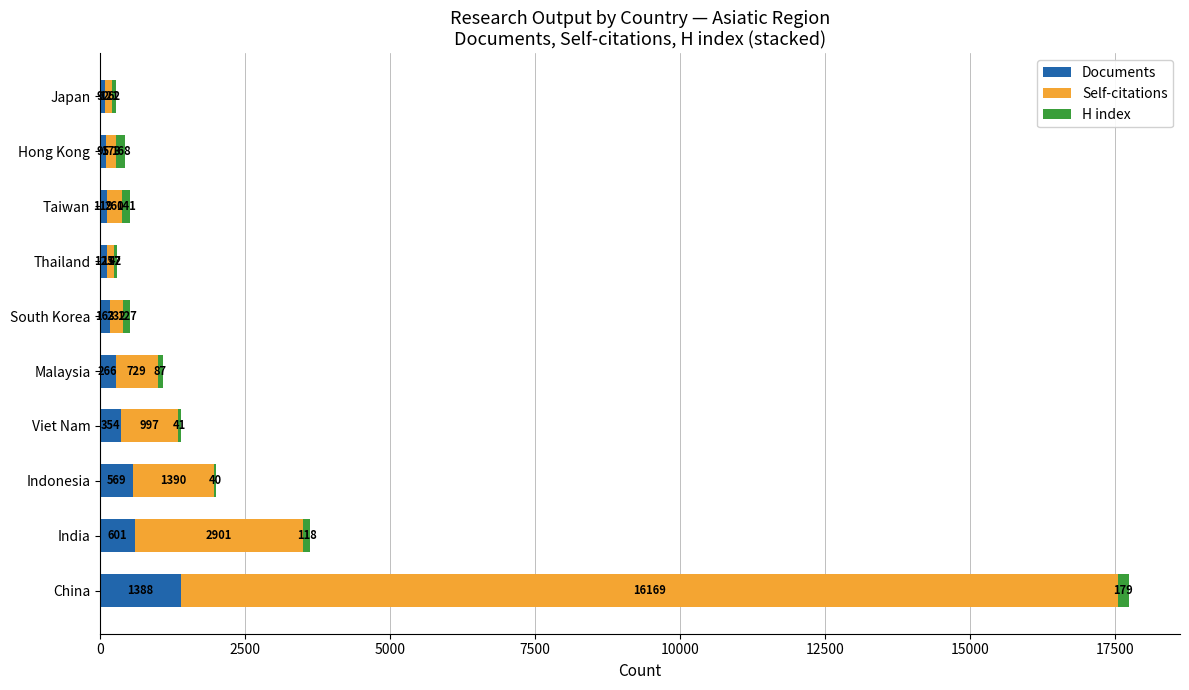

How many series are shown in this chart?

3